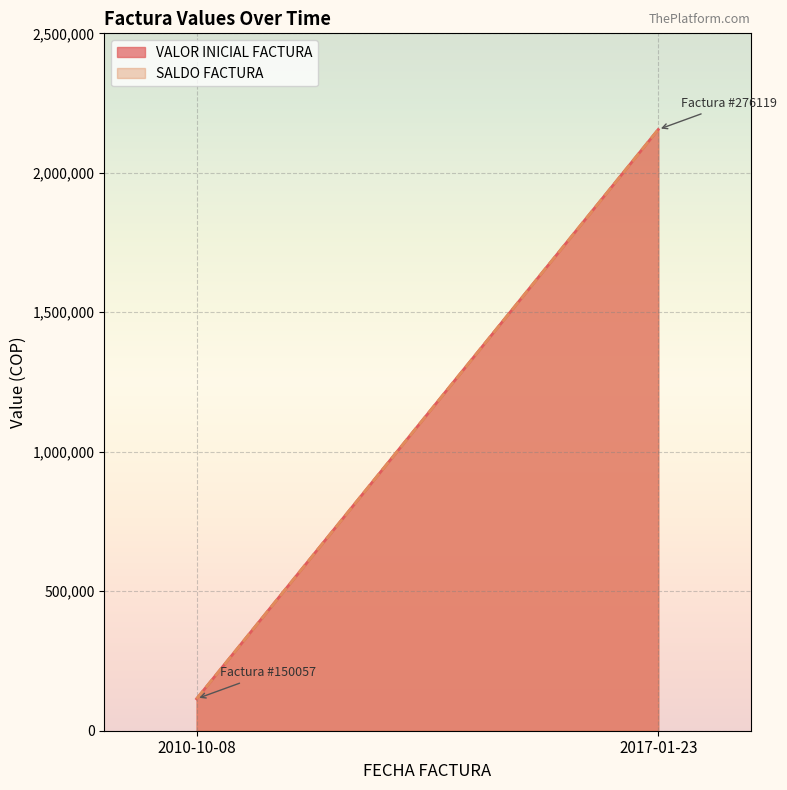

The value of SALDO FACTURA at 2010-10-08 is 55145. True or false?

False